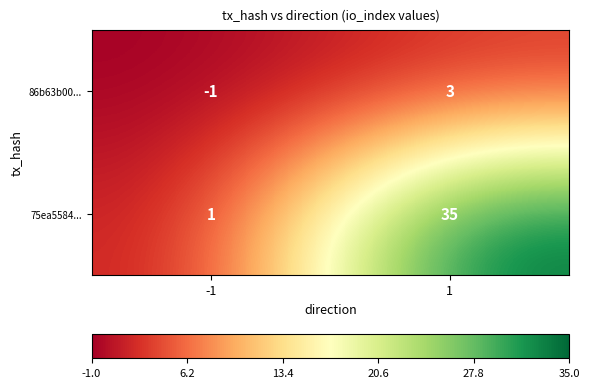

Rank the series by their average value, from highest to lowest.

75ea5584..., 86b63b00...